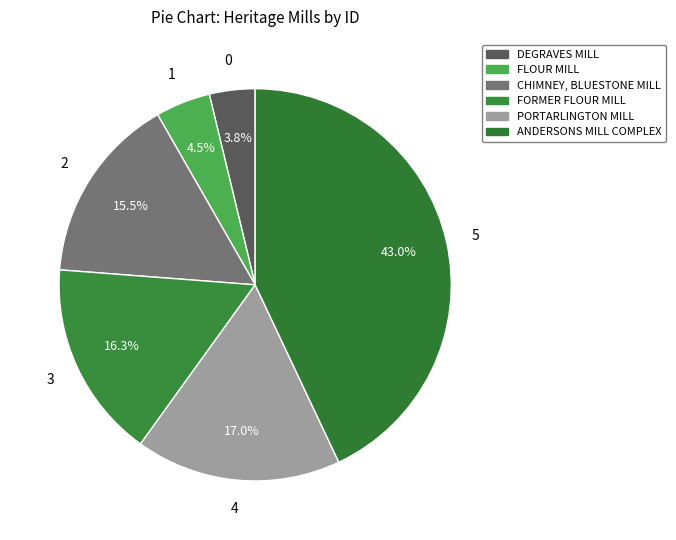

How many segments does this pie chart have?

6